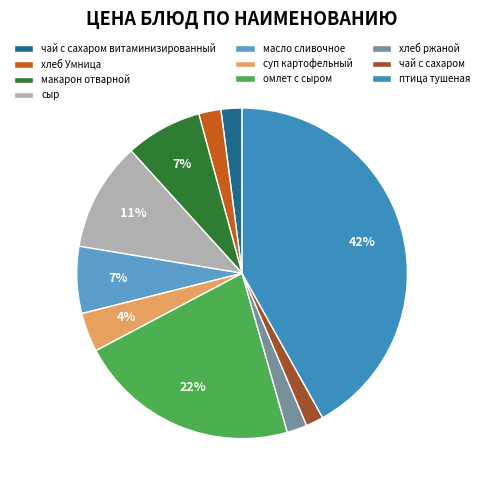

What is the change in value from масло сливочное to хлеб ржаной?

-3.9